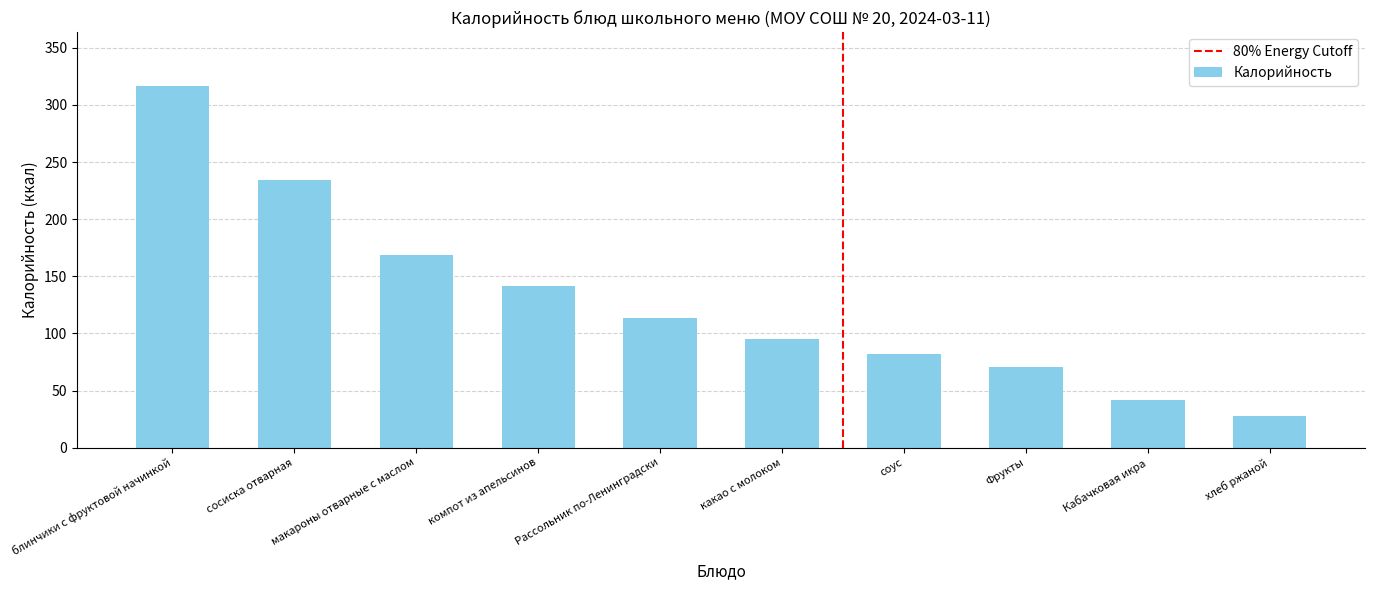

What is the value of the 2nd bar from the left?

234.5